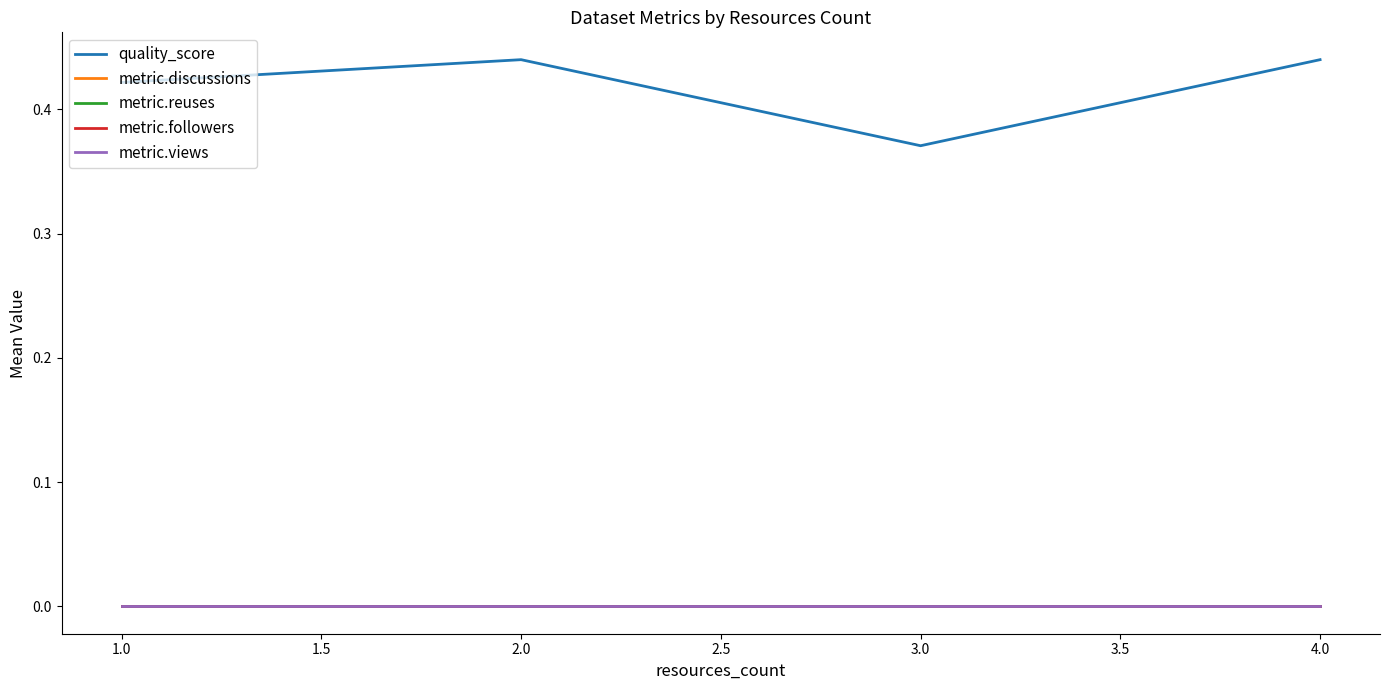

Which series has the widest spread of values?

quality_score